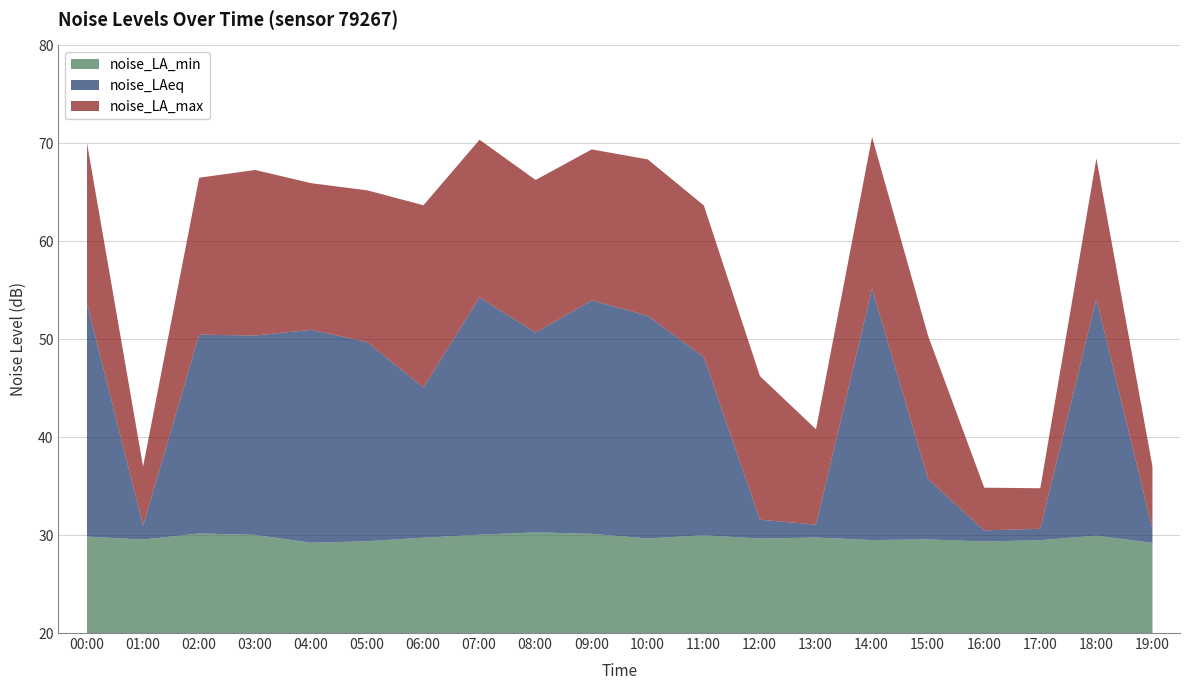

True or false: noise_LA_min and noise_LA_max cross at least once.

False